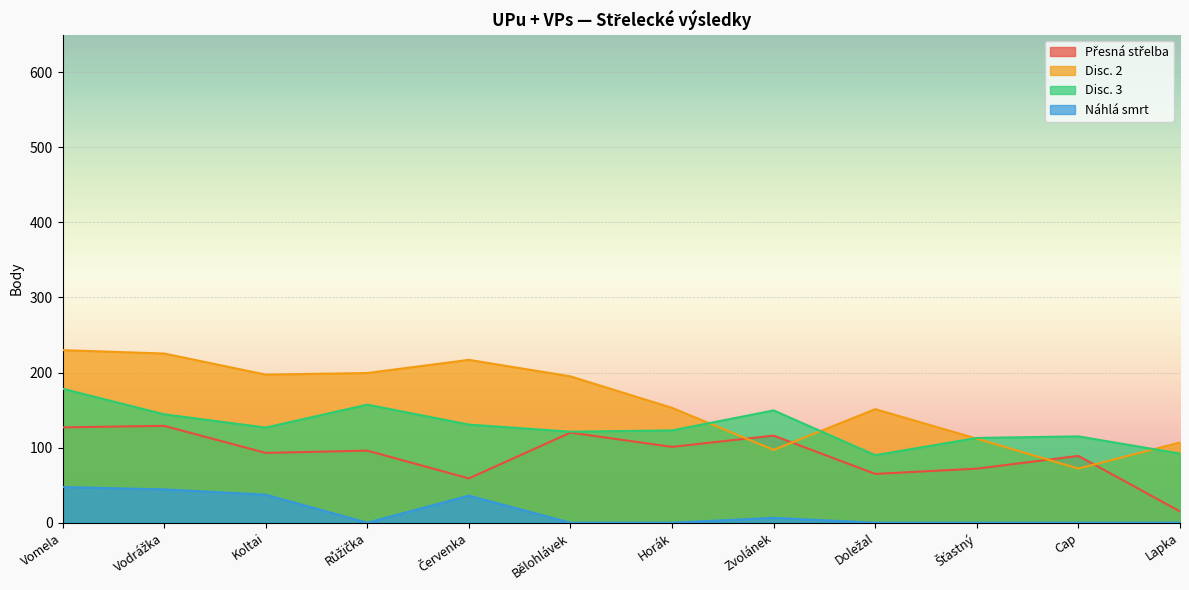

At which label does Disc. 3 reach its minimum?

Doležal